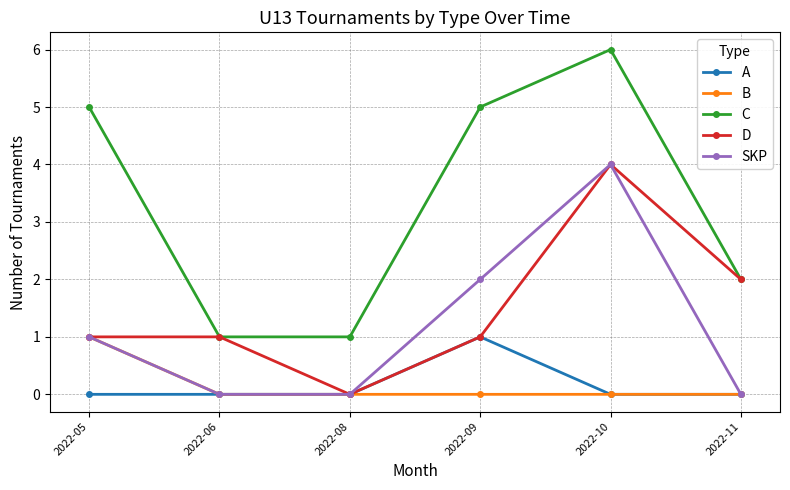

How many distinct data groups are displayed?

5